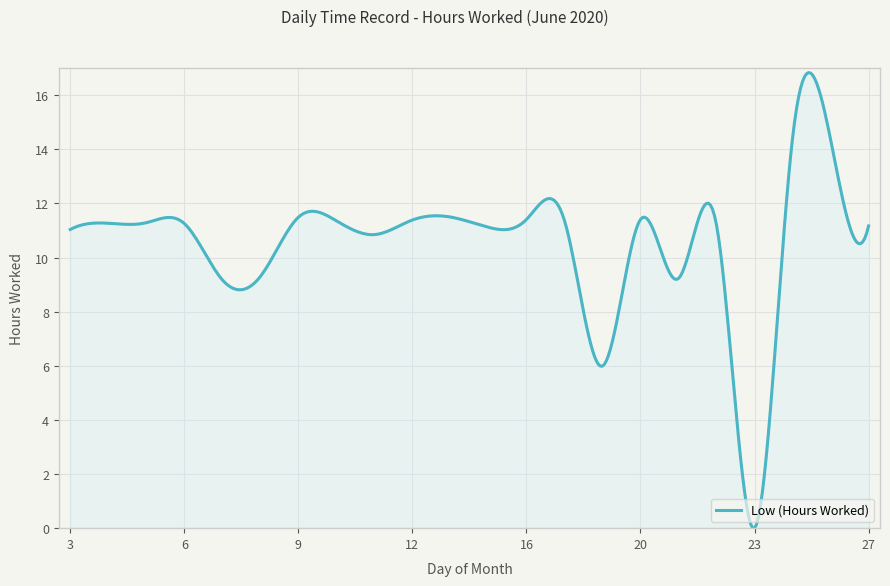

What is the difference between the maximum and minimum values?

16.8